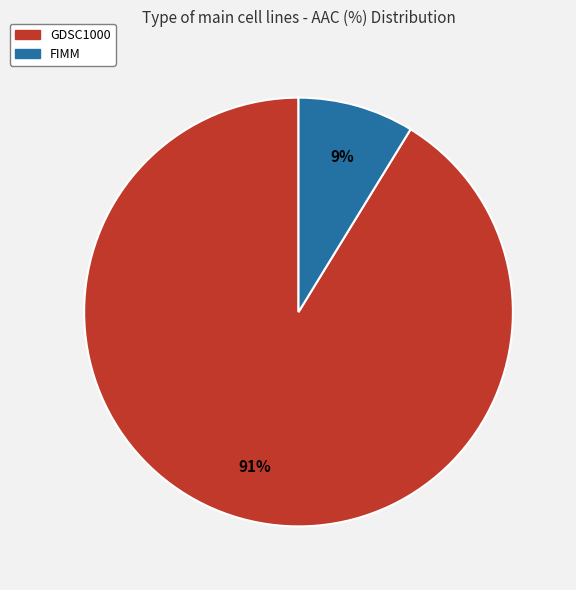

Which category has the biggest portion of the pie?

GDSC1000